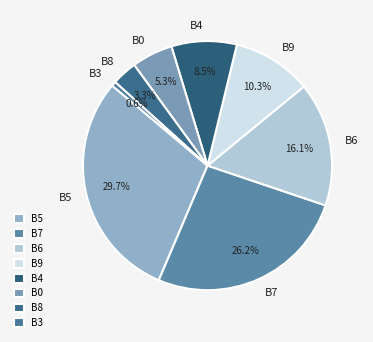

Count the number of slices in the pie.

8